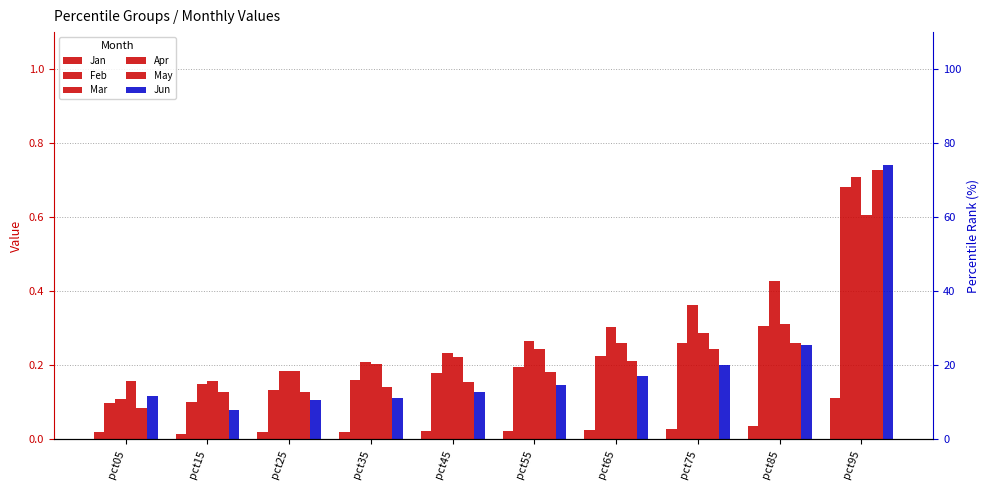

What is the spread (max minus min) of values at pct85?

0.4